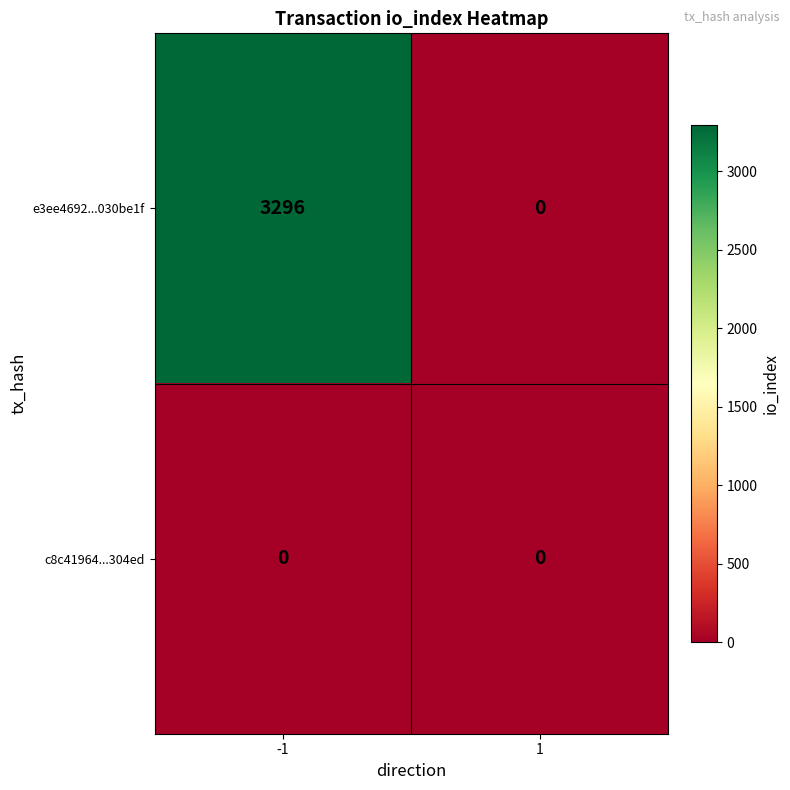

What is the sum of all e3ee4692...030be1f values?

3296